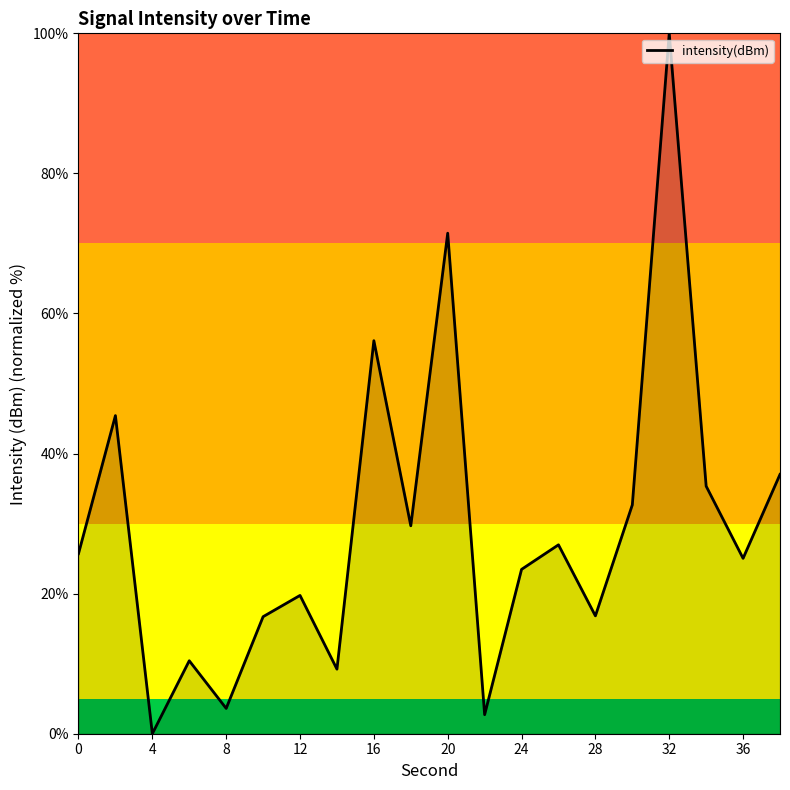

What is the greatest value displayed?

100.0